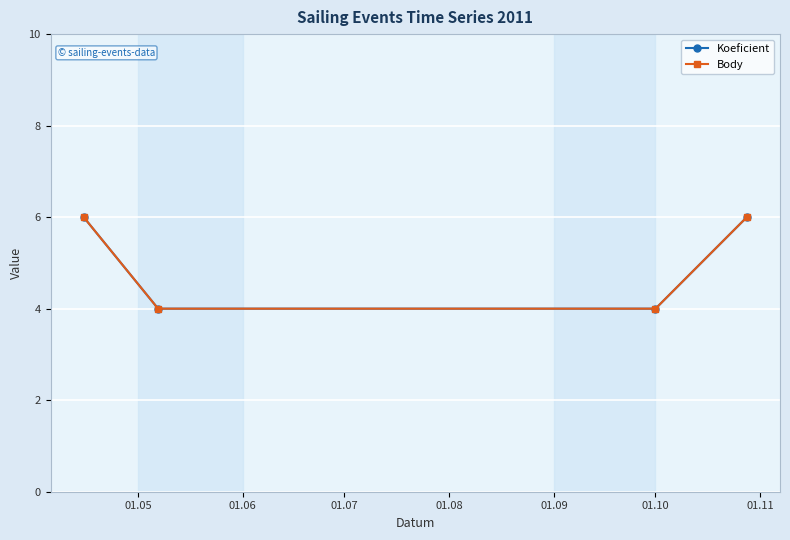

How many lines are shown in the chart?

2